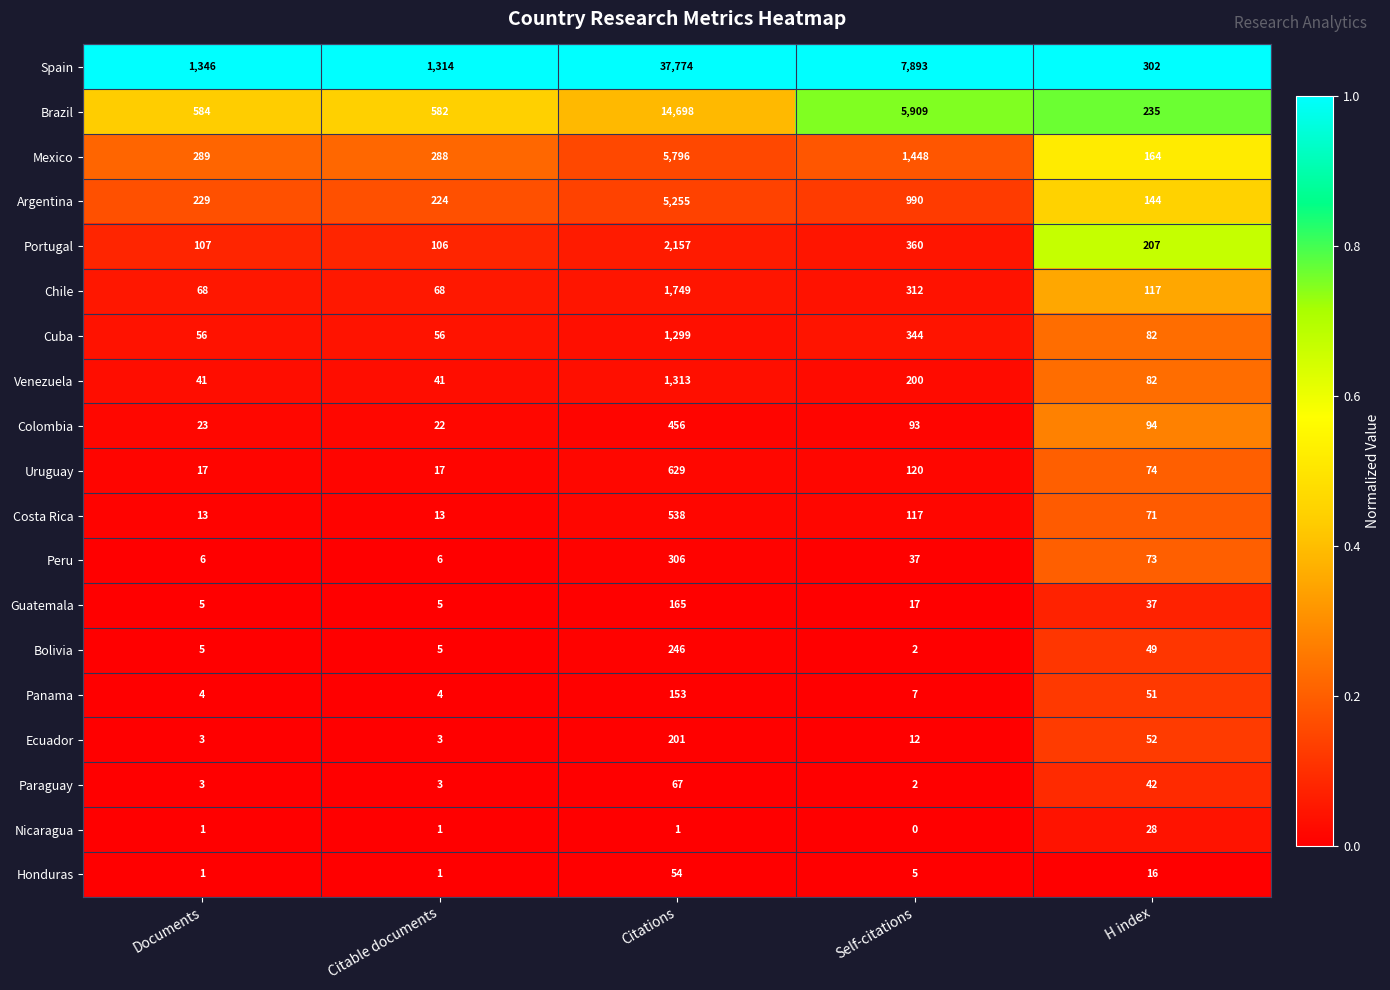

The value of Nicaragua at Citable documents is 1. True or false?

True